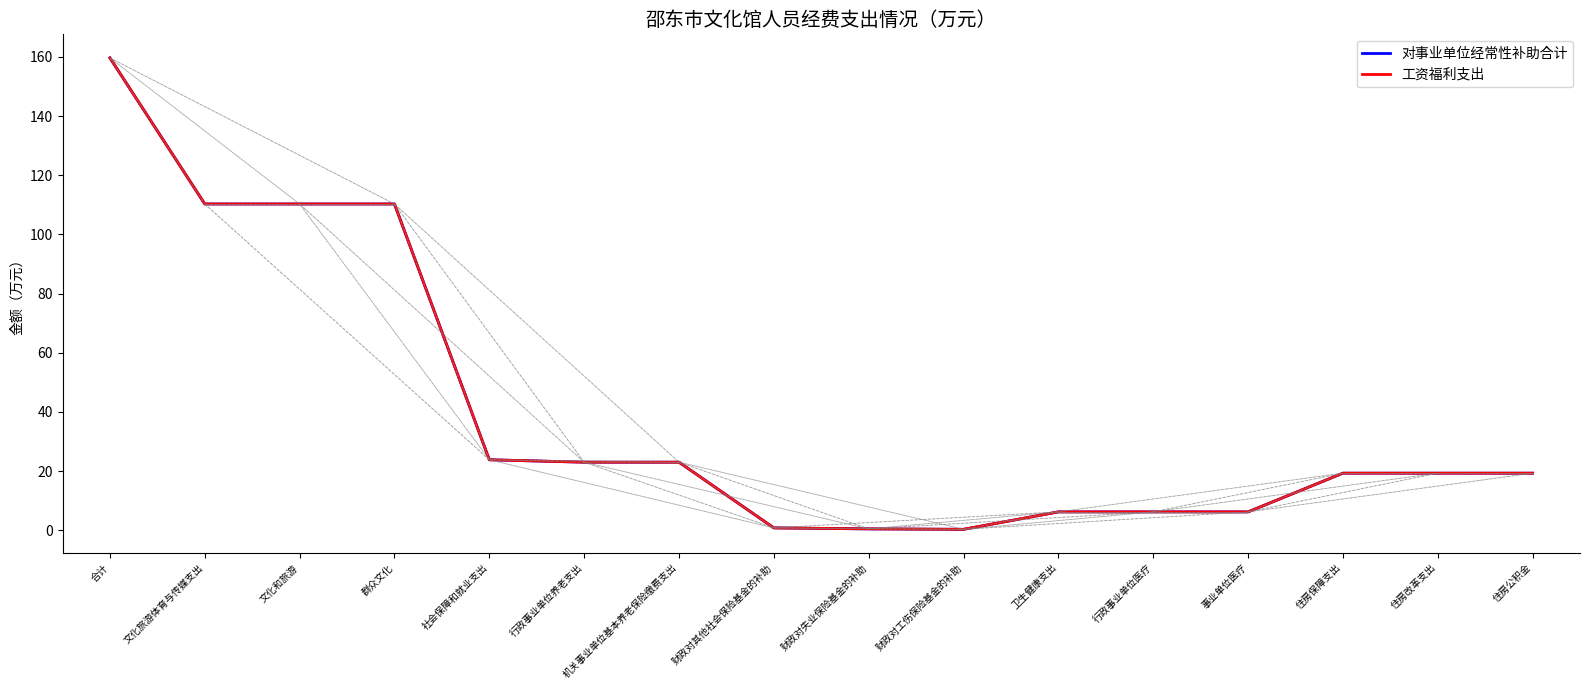

Does the chart have visible grid lines?

No